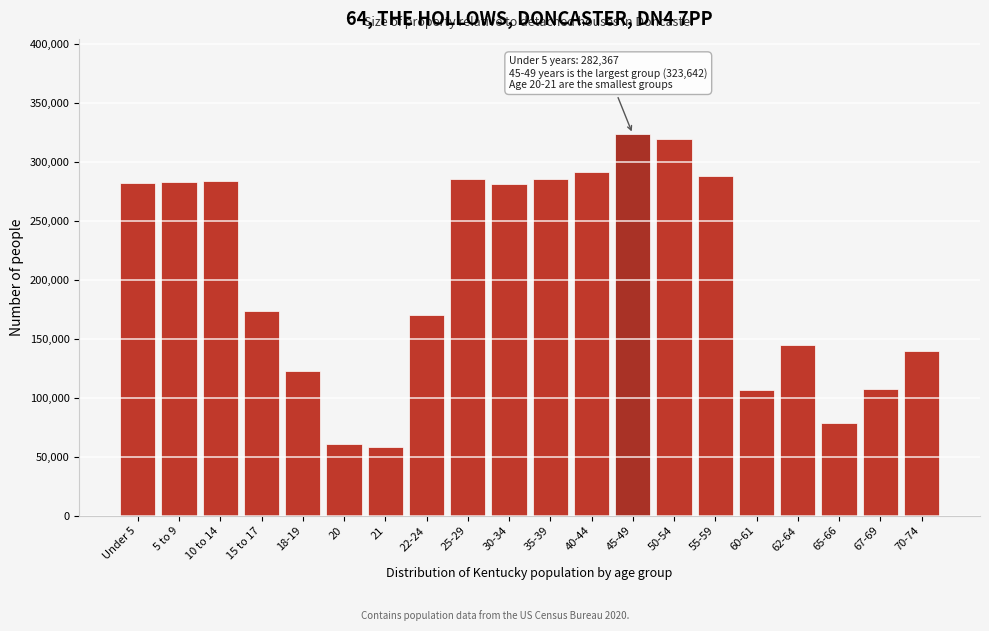

At which label is the value closest to 191149?

15 to 17